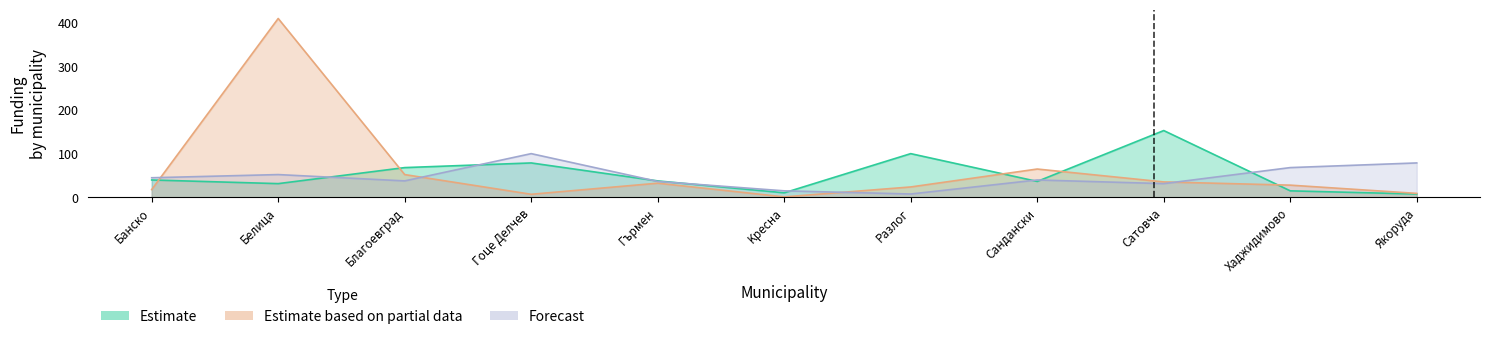

What is the label of the 9th point from the right?

Благоевград